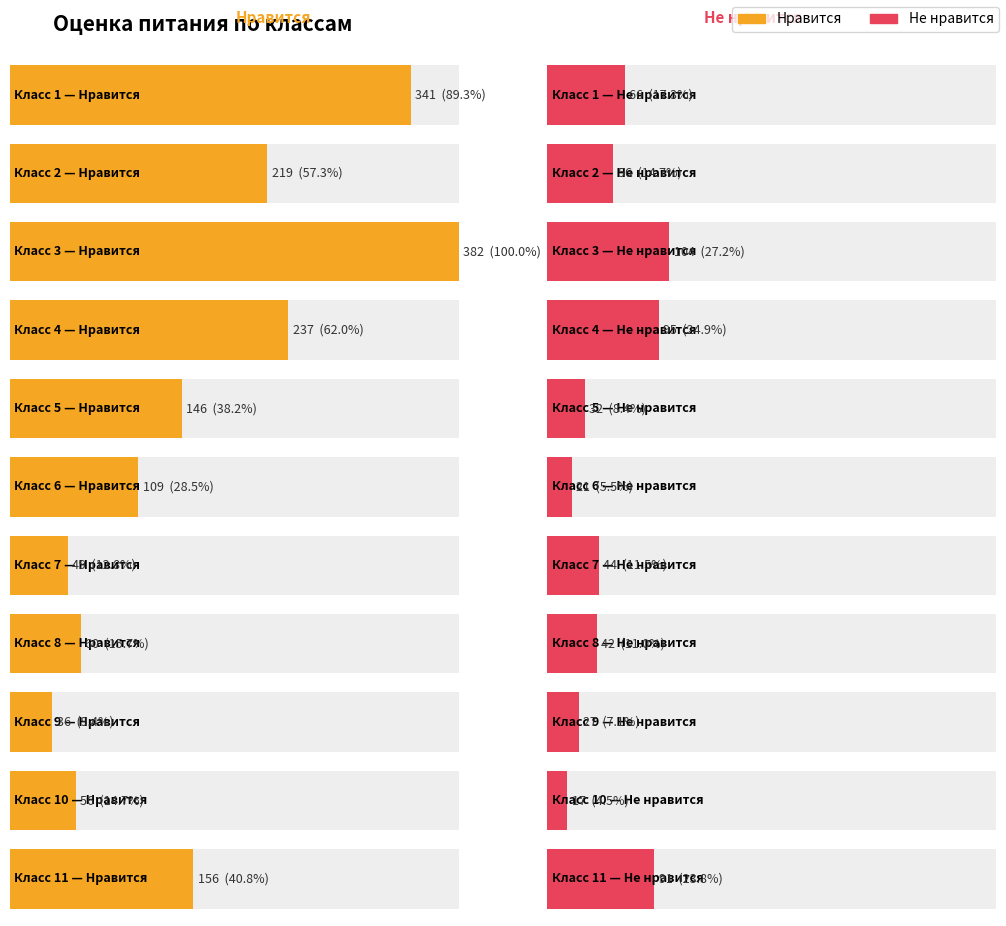

Which label corresponds to the largest value in the chart?

3